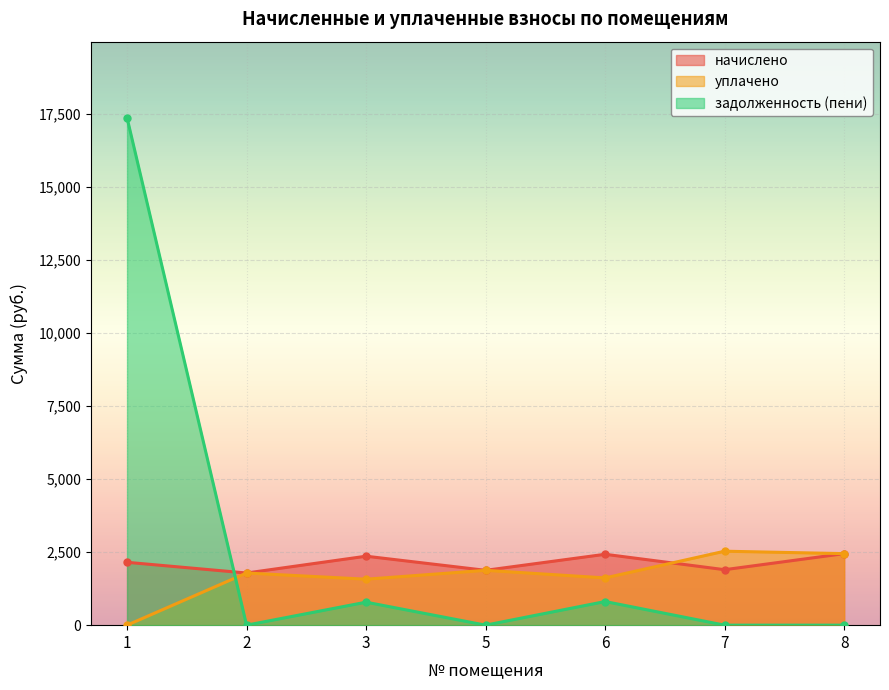

Which series has the largest total across all categories?

задолженность (пени)